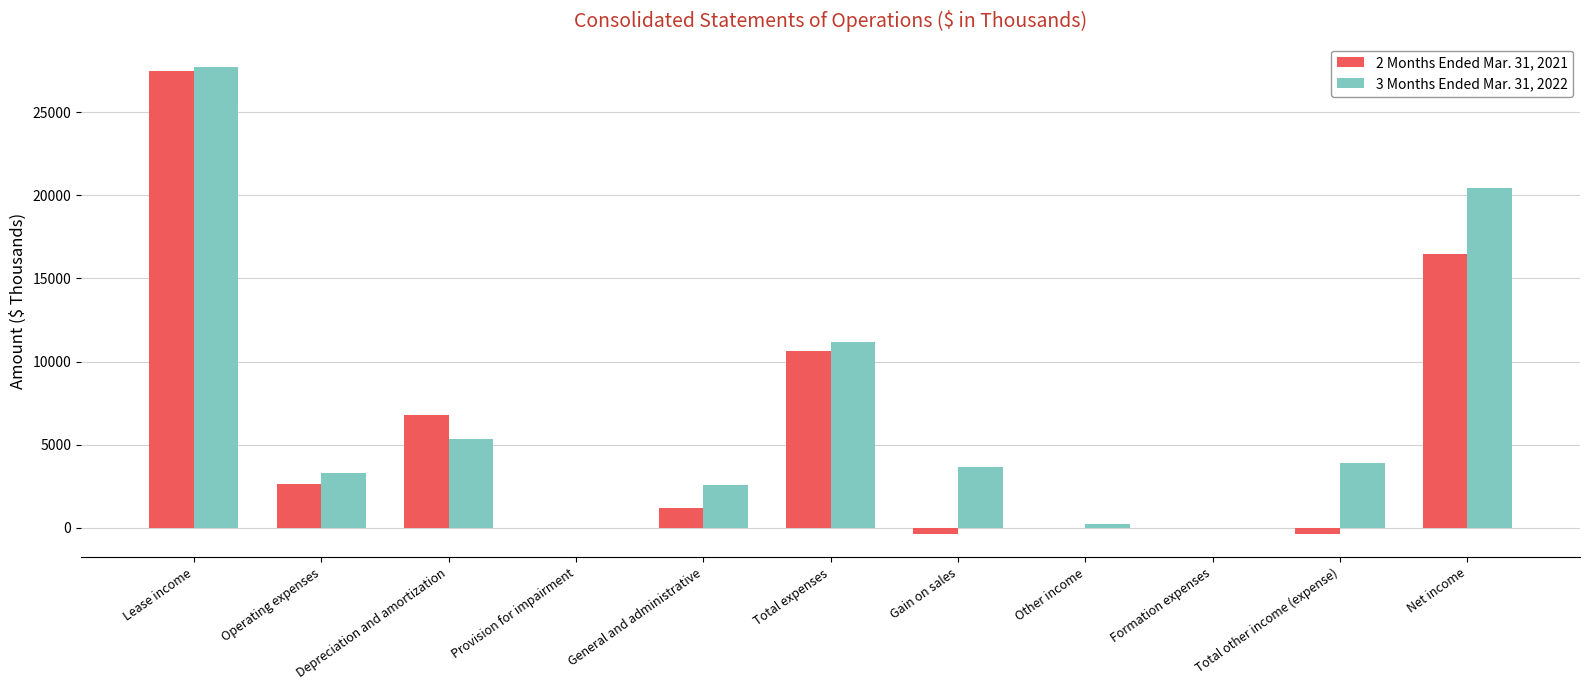

Reading left to right, transcribe all the data shown in this chart.

2 Months Ended Mar. 31, 2021: Lease income=27453	Operating expenses=2651	Depreciation and amortization=6764	Provision for impairment=0	General and administrative=1192	Total expenses=10607	Gain on sales=-364	Other income=0	Formation expenses=0	Total other income (expense)=-364	Net income=16482
3 Months Ended Mar. 31, 2022: Lease income=27706	Operating expenses=3273	Depreciation and amortization=5336	Provision for impairment=0	General and administrative=2558	Total expenses=11167	Gain on sales=3651	Other income=238	Formation expenses=0	Total other income (expense)=3889	Net income=20428